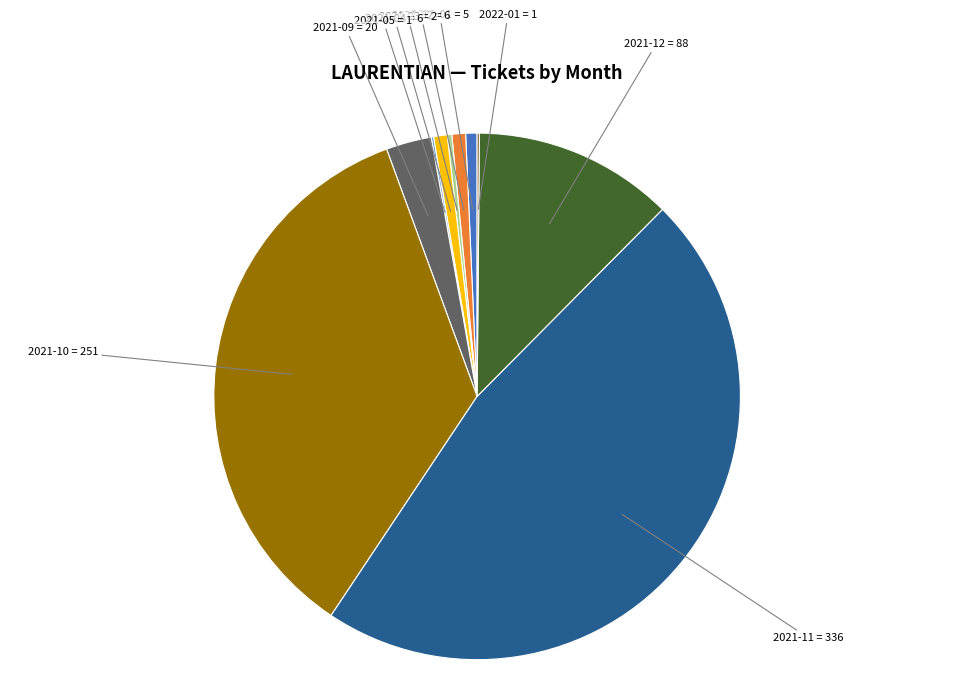

Is there a majority slice in this chart?

No